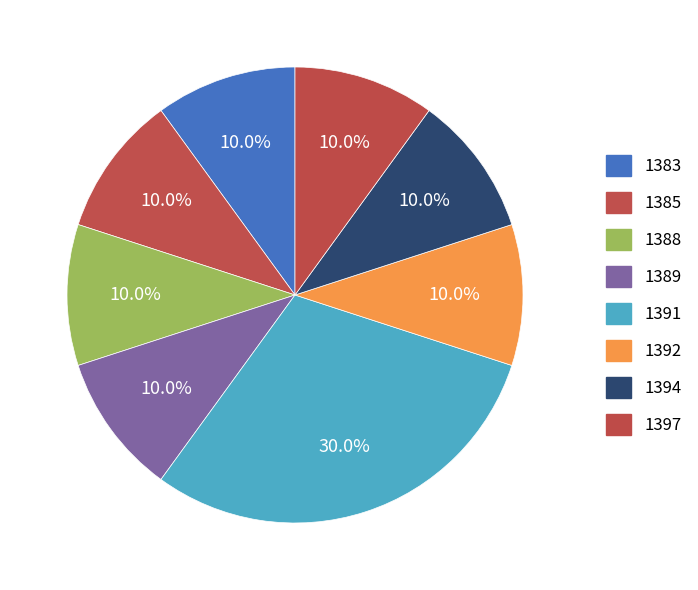

Which slice is the largest?

1391